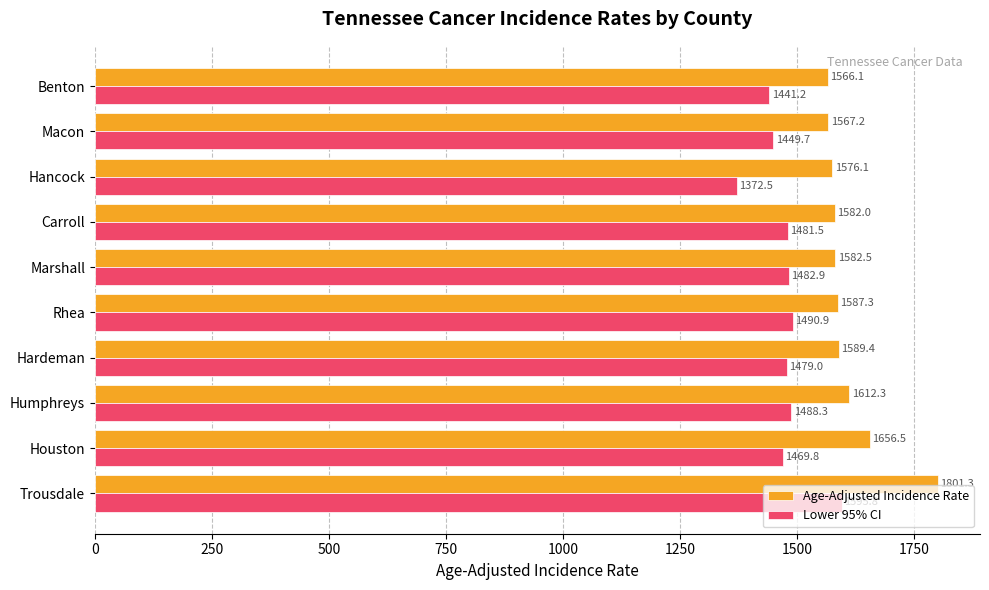

List the series in order of their overall mean, highest first.

Age-Adjusted Incidence Rate, Lower 95% CI